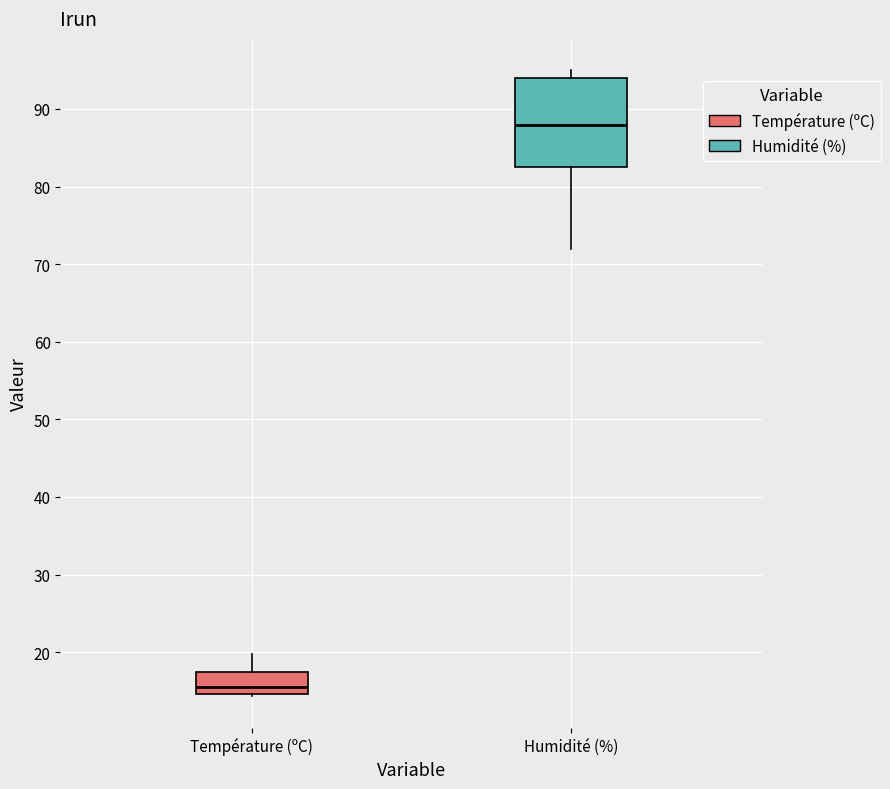

Where does the median line of the box for Humidité (%) sit on the y-axis? The values are not printed on the chart, so give them approximately, as read against the axis.

88